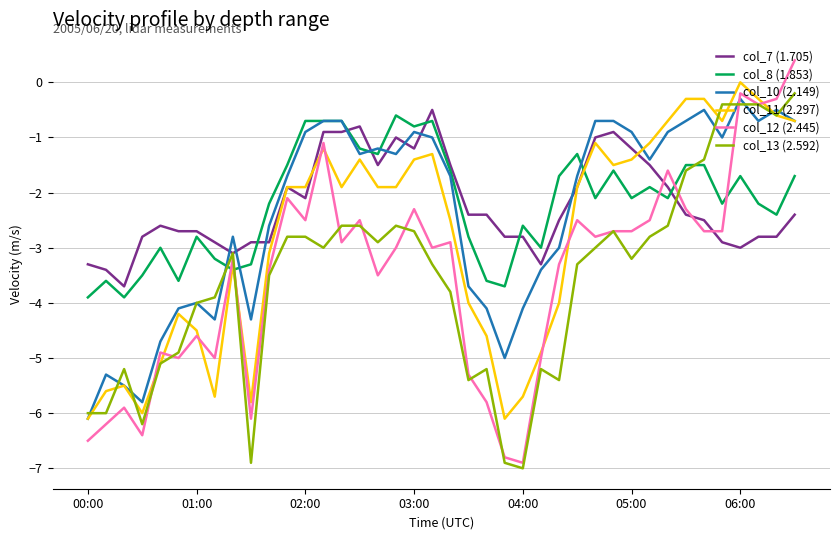

What is the highest value of the col_10 (2.149) series?

-0.3